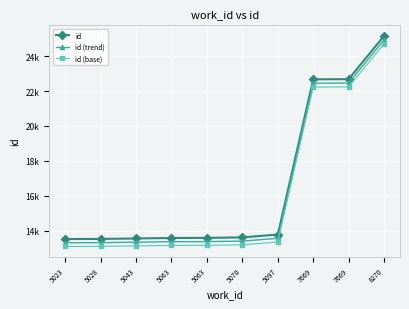

What are all the series names shown in the legend?

id, id (trend), id (base)